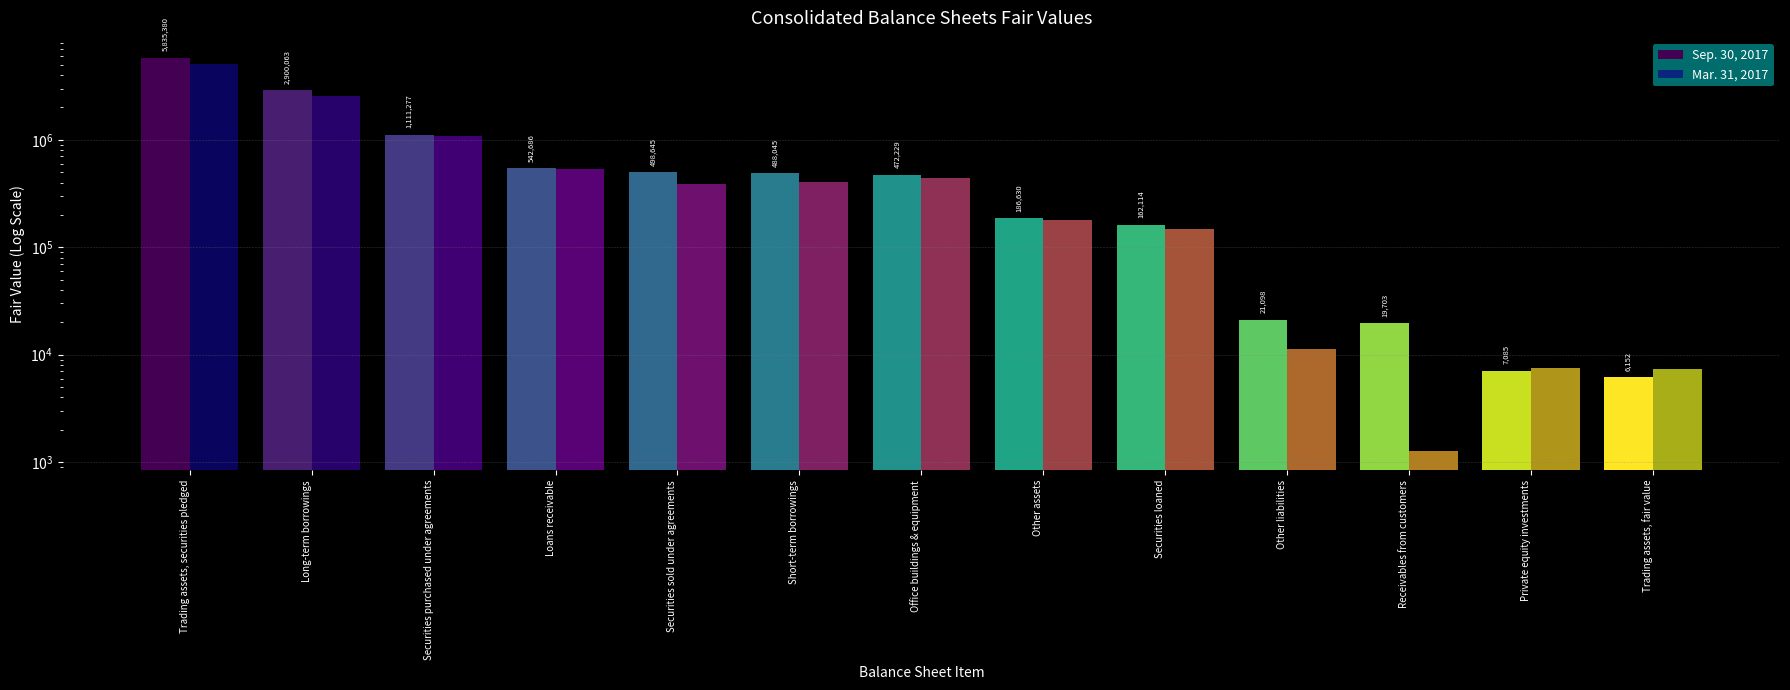

Read the Sep. 30, 2017 value at Long-term borrowings.

2900063